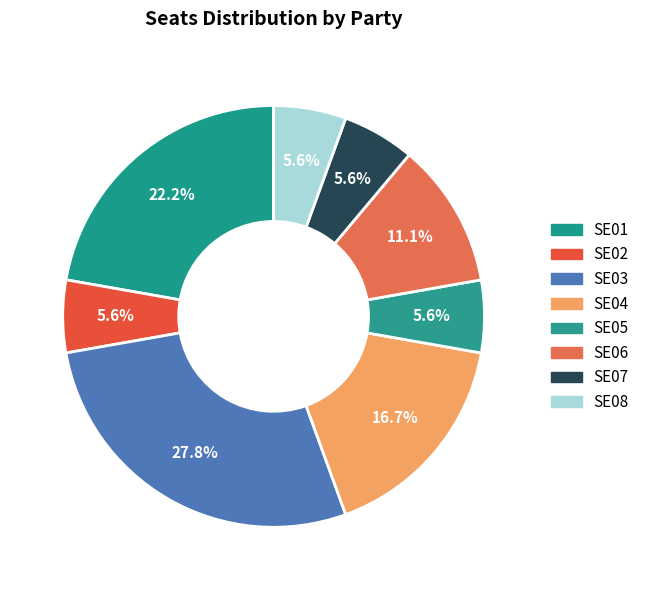

Rank the categories by value from highest to lowest.

SE03, SE01, SE04, SE06, SE02, SE05, SE07, SE08